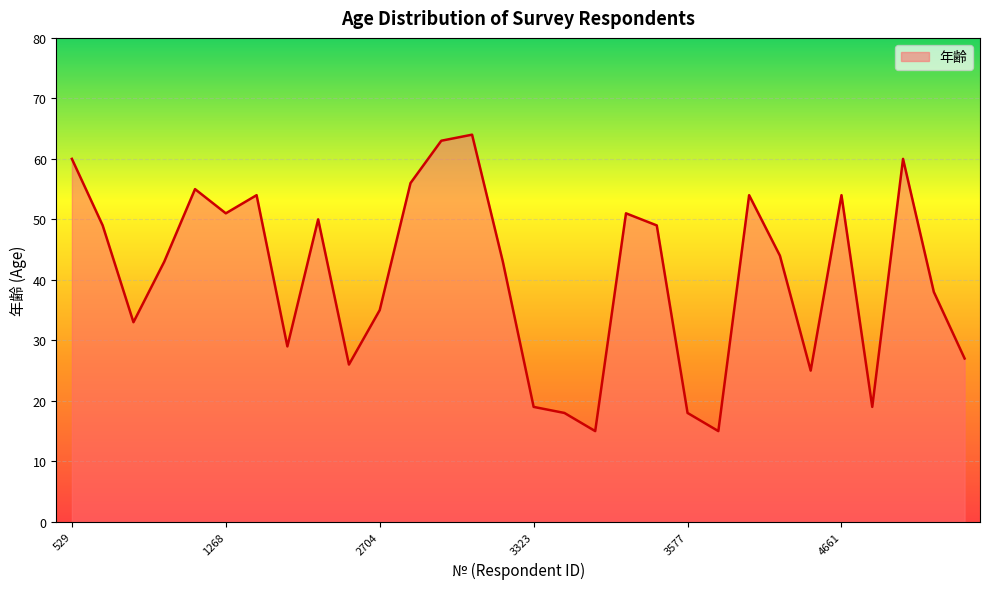

What is the difference between the maximum and minimum values?

49